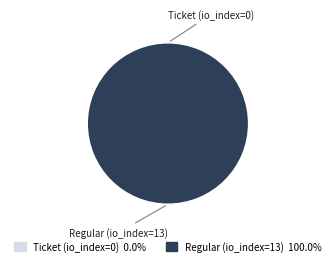

To the nearest percent, what is the combined percentage of Regular (io_index=13) and Ticket (io_index=0)?

100%